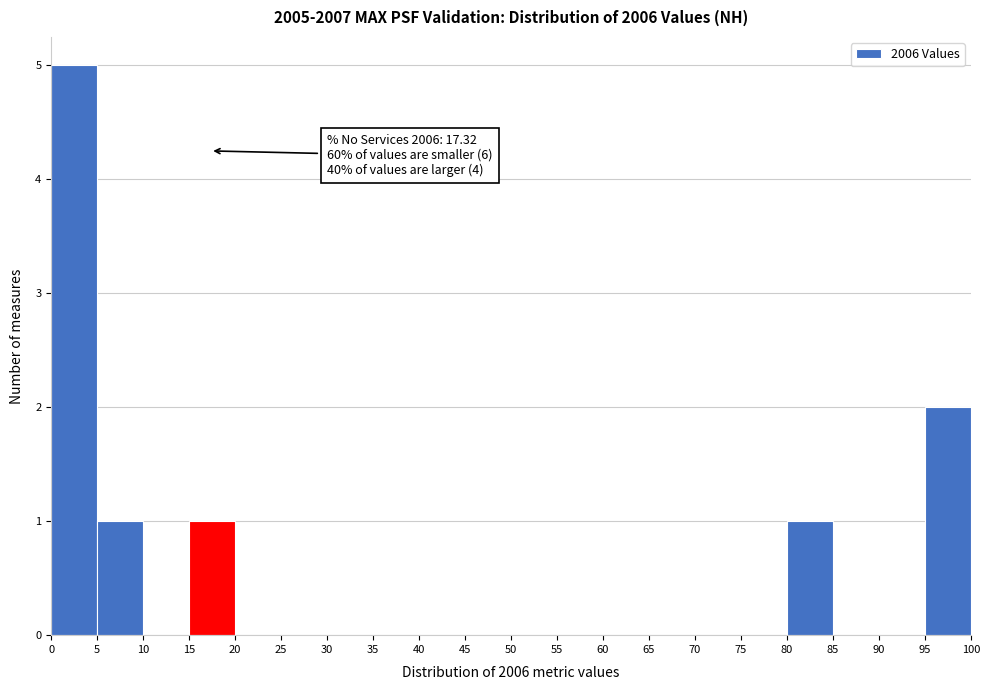

Which range on the x-axis has the tallest bar?

0 to 5